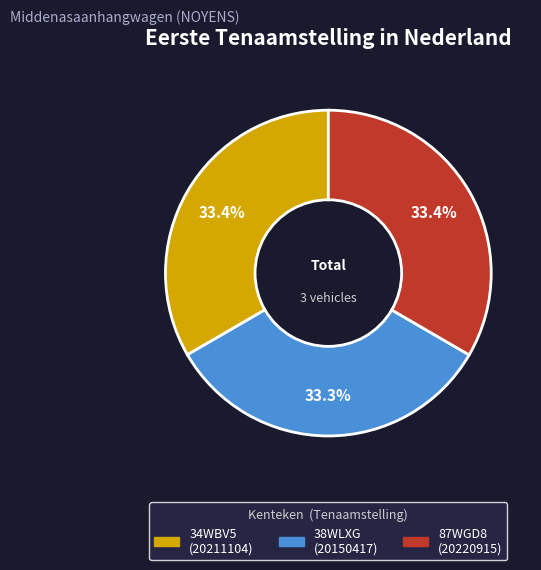

Is it true that 87WGD8 is 33% of the pie?

True